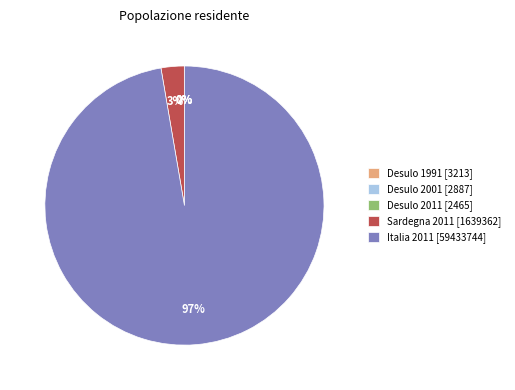

Is it true that Italia 2011 [59433744] is 88% of the pie?

False